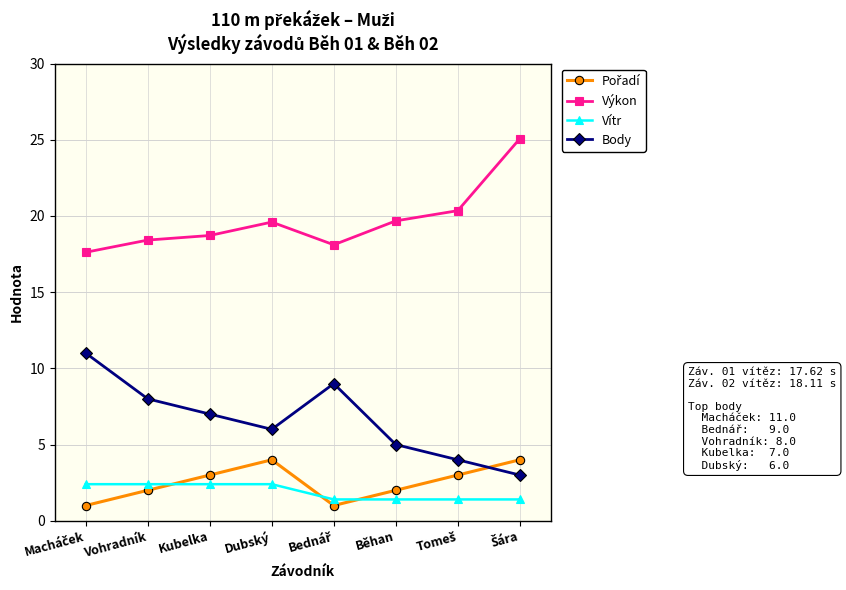

Which series has the widest spread of values?

Body